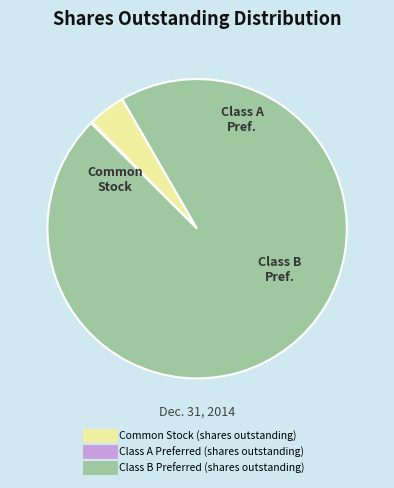

Do Common Stock (shares outstanding) and Class B Preferred (shares outstanding) together represent more than half of the pie?

Yes